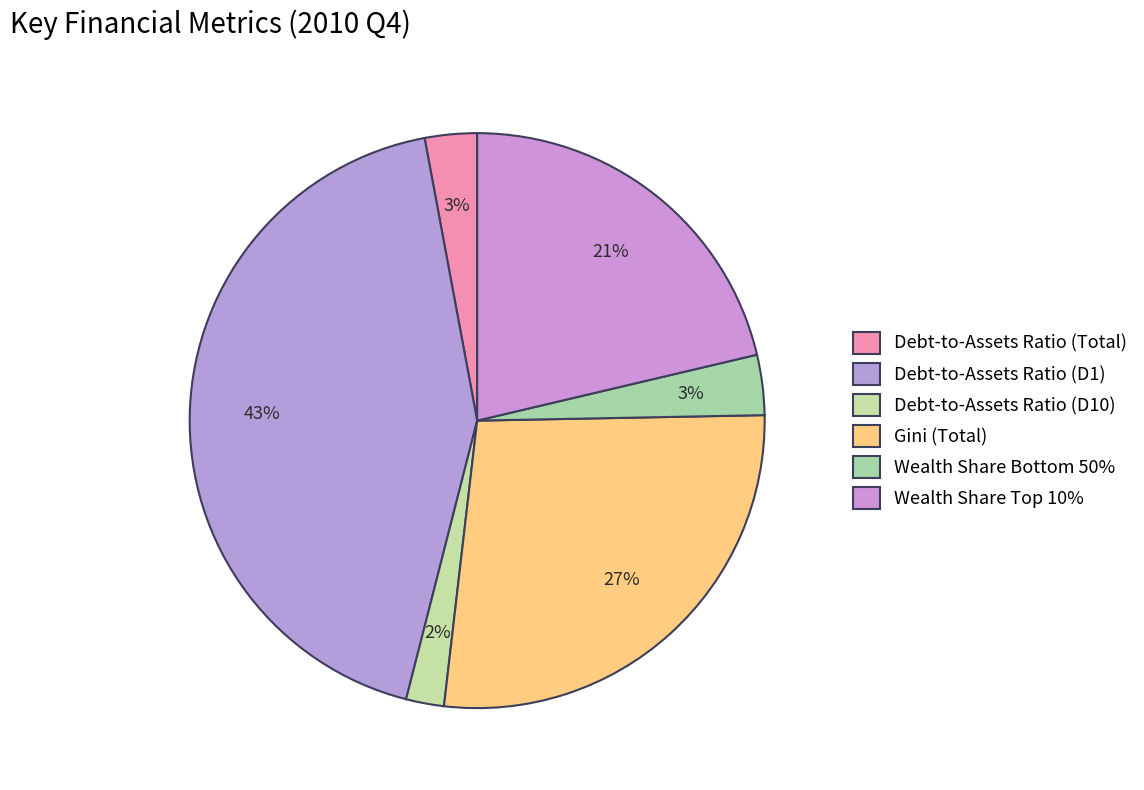

Which slice is the largest?

Debt-to-Assets Ratio (D1)